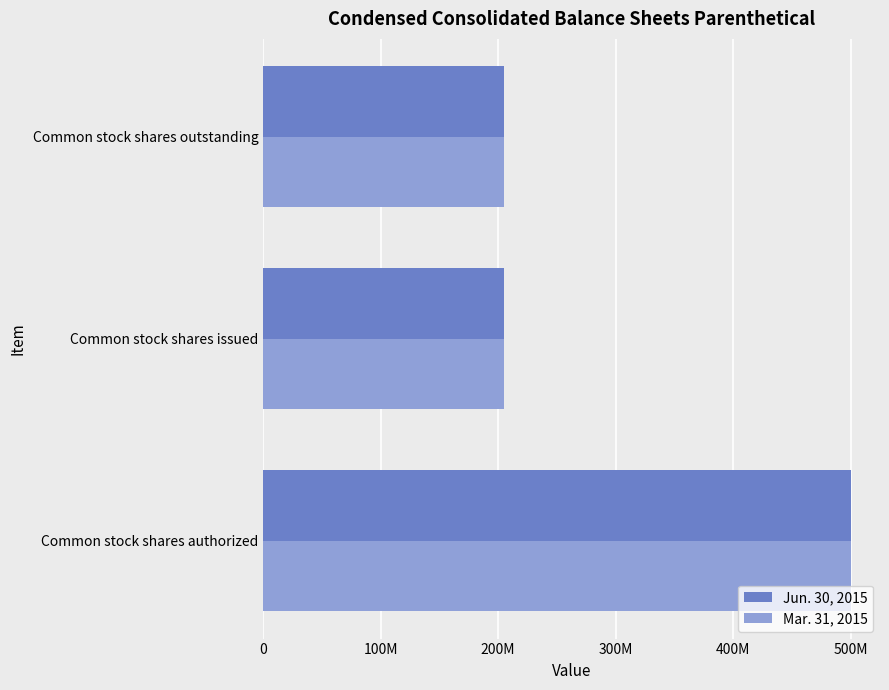

Which series has the widest spread of values?

Jun. 30, 2015